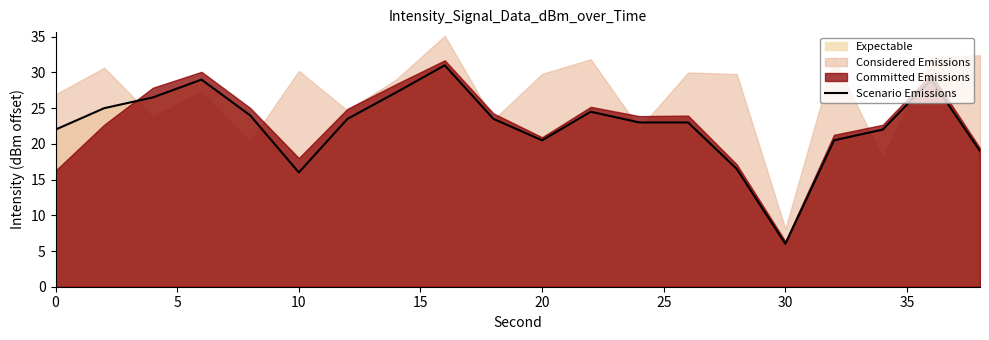

What is the average value?

22.6